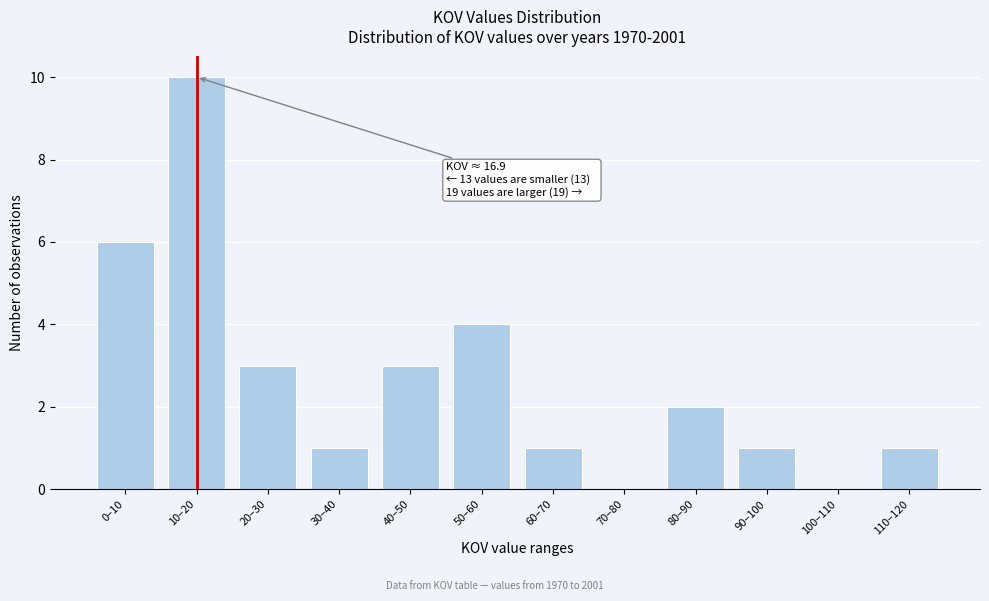

Reading right to left, extract all data points from this chart.

110–120=1	100–110=0	90–100=1	80–90=2	70–80=0	60–70=1	50–60=4	40–50=3	30–40=1	20–30=3	10–20=10	0–10=6